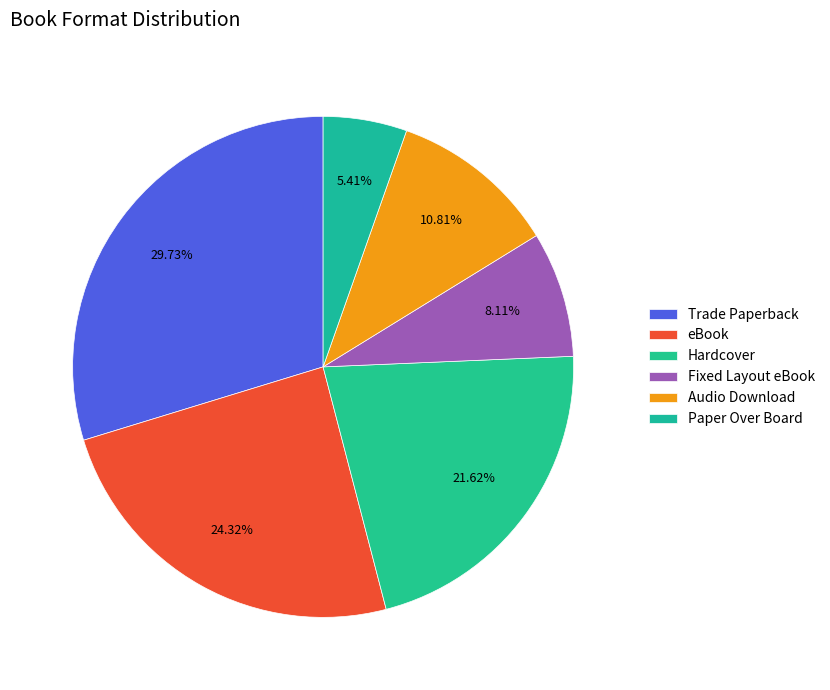

What is the total percentage of Paper Over Board and Hardcover?

27.0%